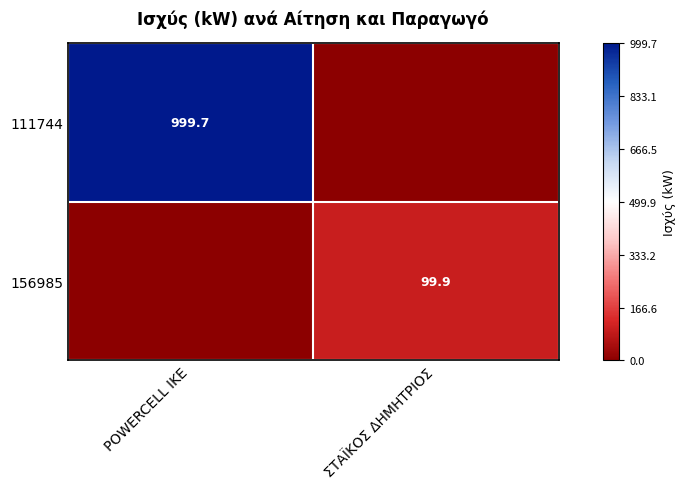

True or false: 156985 has a value of 99.9 at ΣΤΑΪΚΟΣ ΔΗΜΗΤΡΙΟΣ.

True